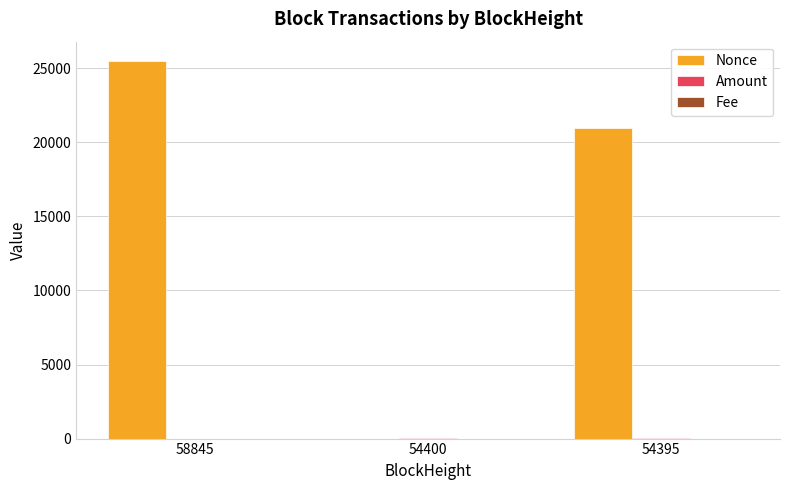

Is it true that Nonce equals 34424.2 at 58845?

False